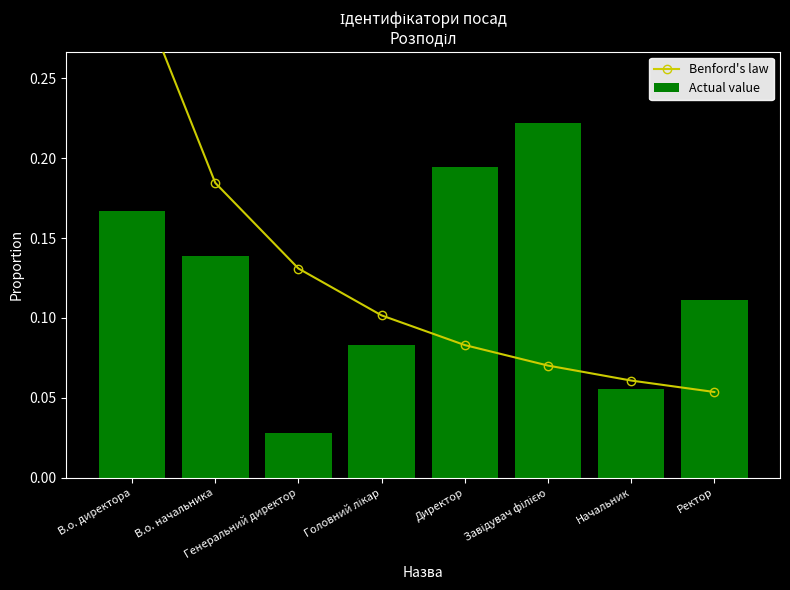

The Actual value series shows 0.0 at Генеральний директор. True or false?

False